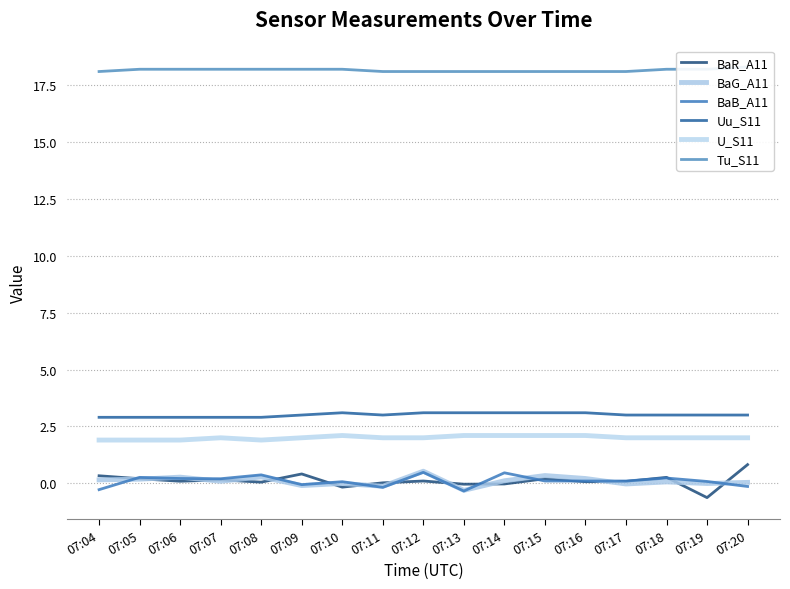

What is the minimum value shown in the chart?

-0.6